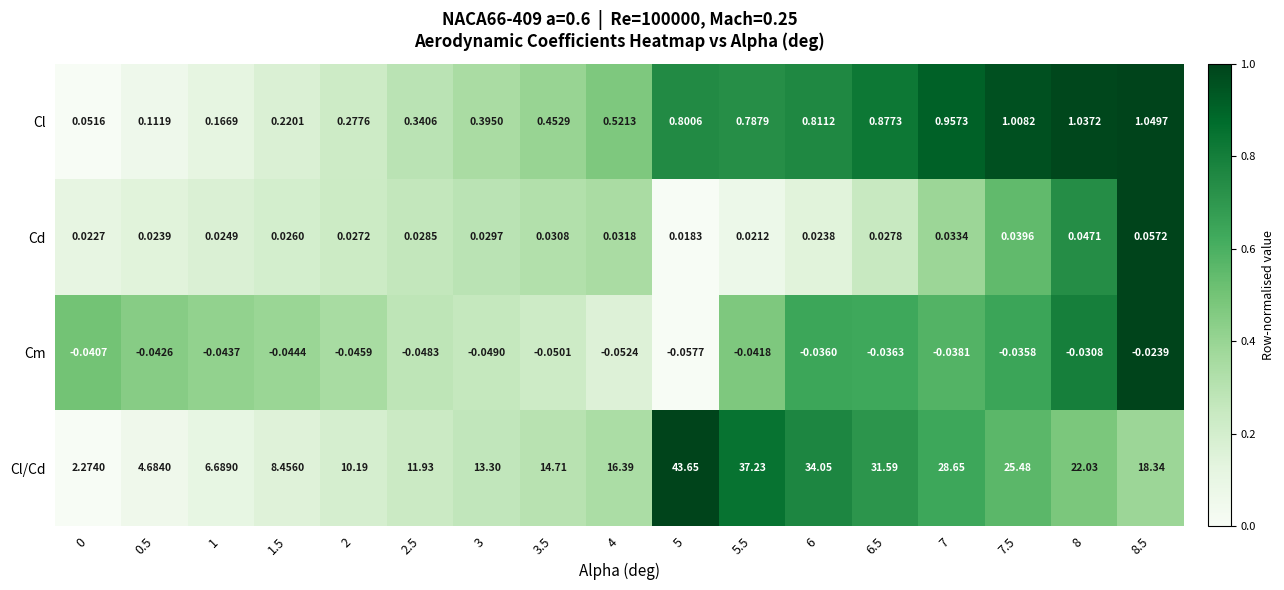

Rank the series by their maximum value, from highest to lowest.

Cl/Cd, Cl, Cd, Cm